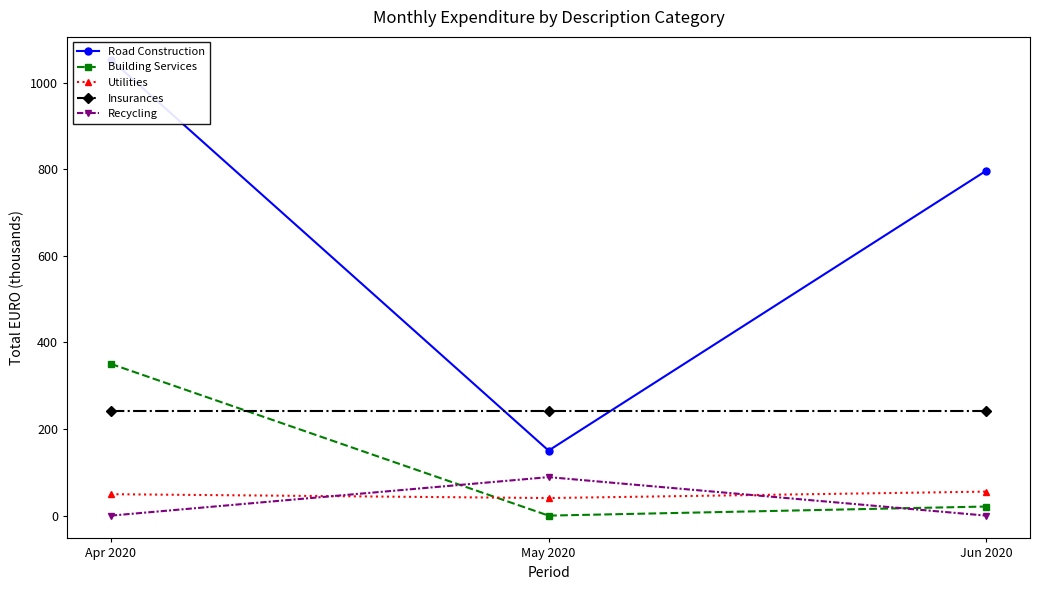

Which has a higher value, Jun 2020 or May 2020?

Jun 2020